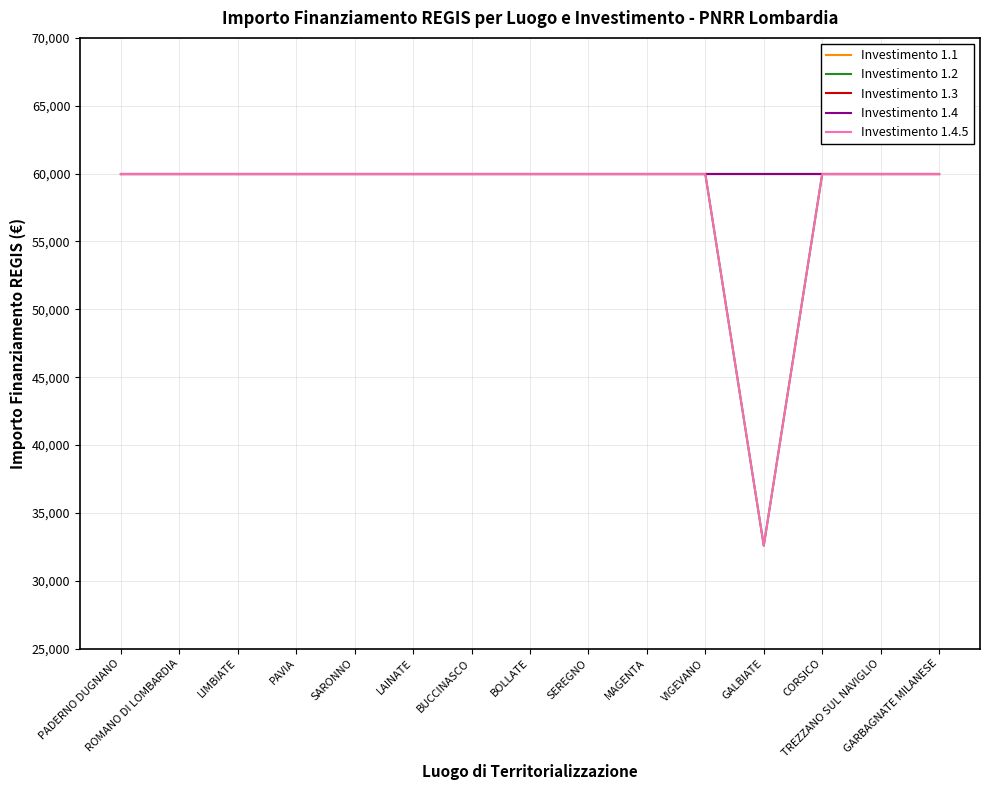

True or false: Investimento 1.2 has a value of 59966 at CORSICO.

True